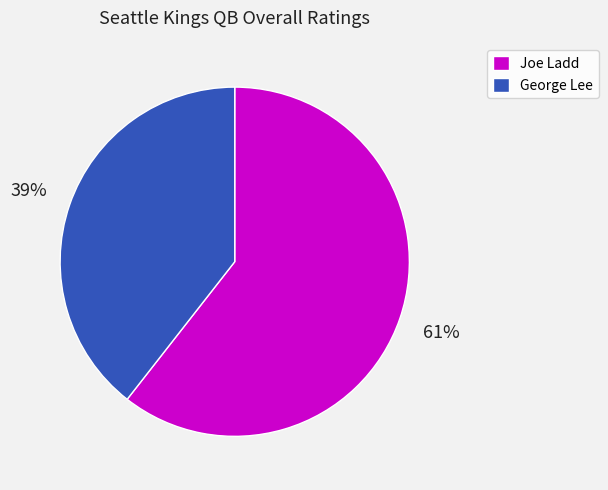

Is it true that Joe Ladd is 74% of the pie?

False